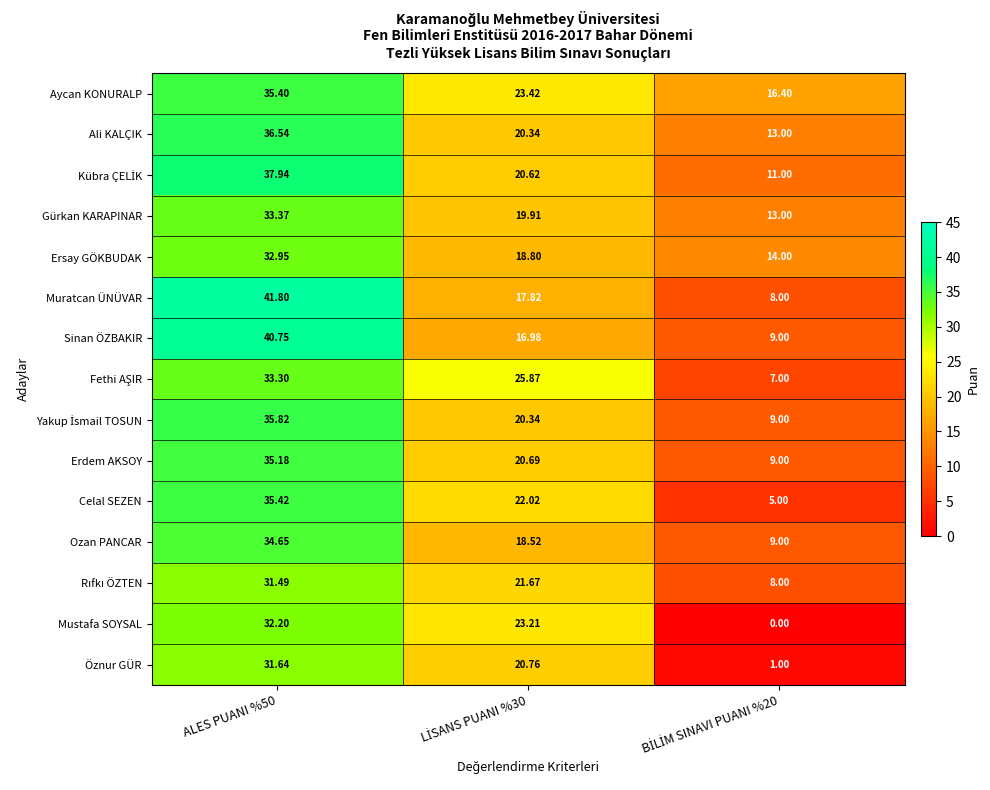

Which series has the largest range (max minus min)?

Muratcan ÜNÜVAR